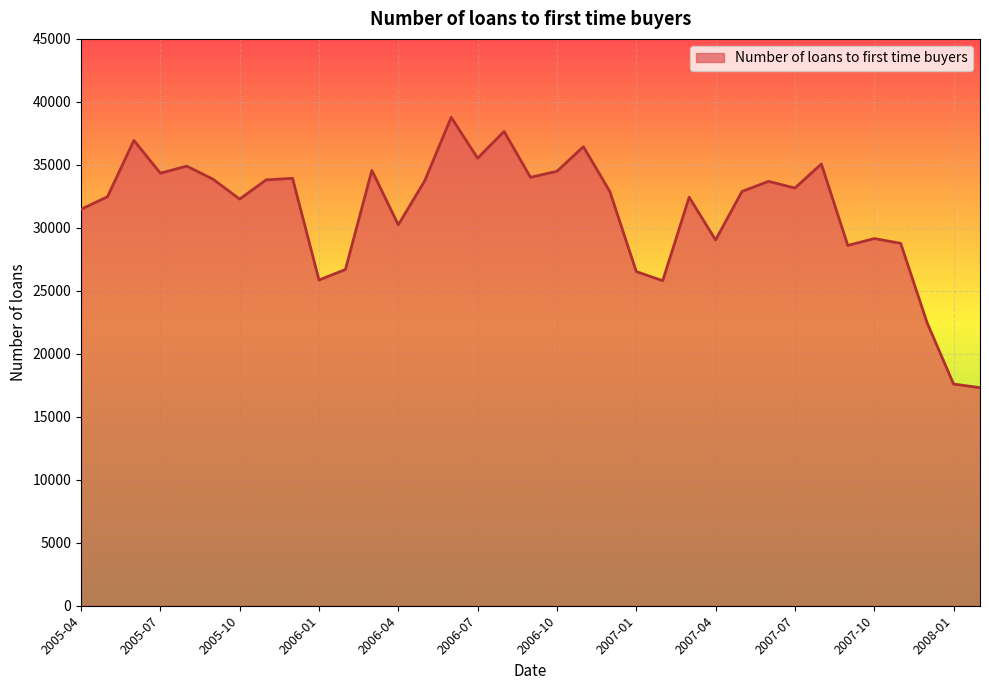

What is the minimum value shown in the chart?

17310